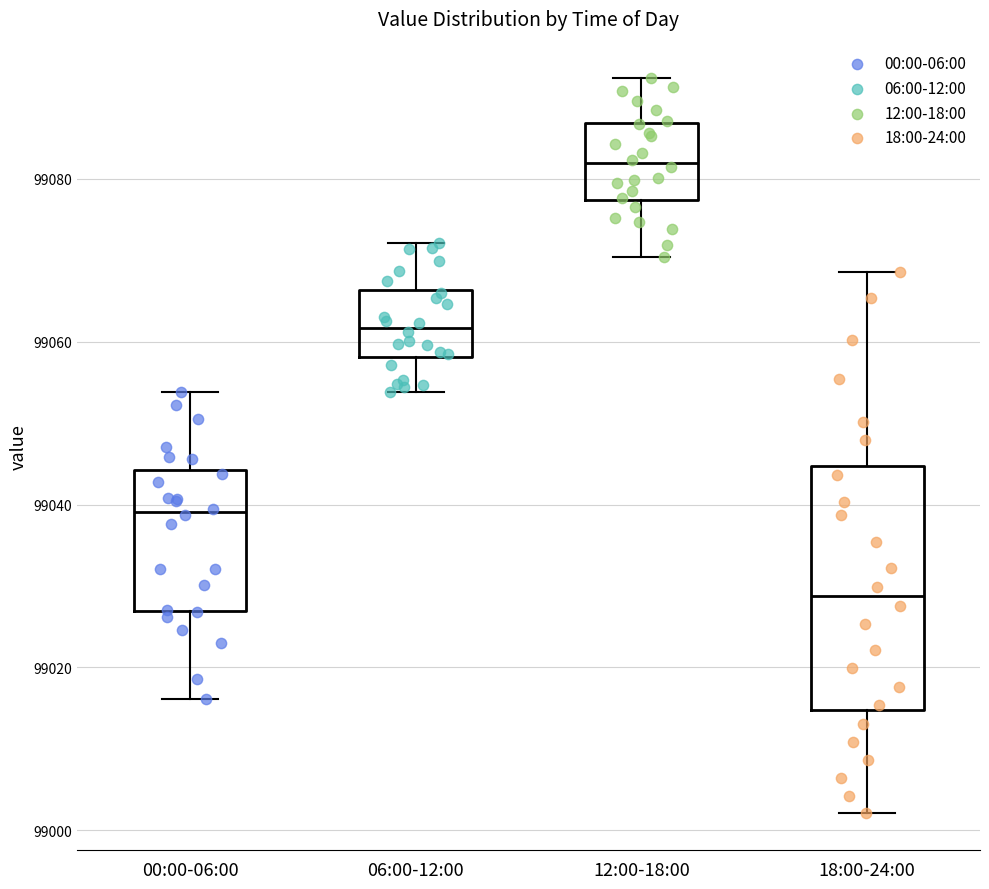

Reading left to right, read every box against the y-axis: the position of its median line, the range the box covers, and the ends of its whiskers. The values are not printed on the chart, so give them approximately, as read against the axis.

00:00-06:00: median 99040, box 99026 to 99044, whiskers 99016 to 99054
06:00-12:00: median 99062, box 99058 to 99066, whiskers 99054 to 99072
12:00-18:00: median 99082, box 99078 to 99086, whiskers 99070 to 99092
18:00-24:00: median 99028, box 99014 to 99044, whiskers 99002 to 99068